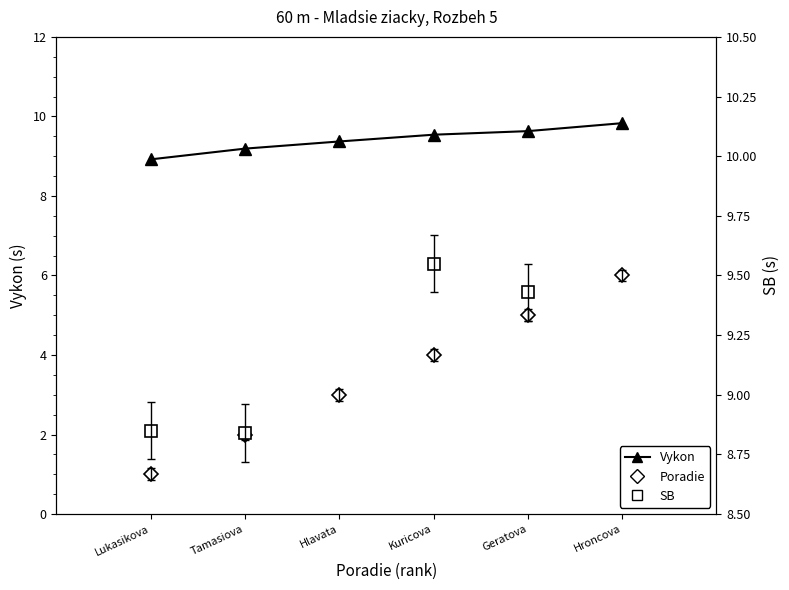

What is the difference between the maximum and minimum values?

5